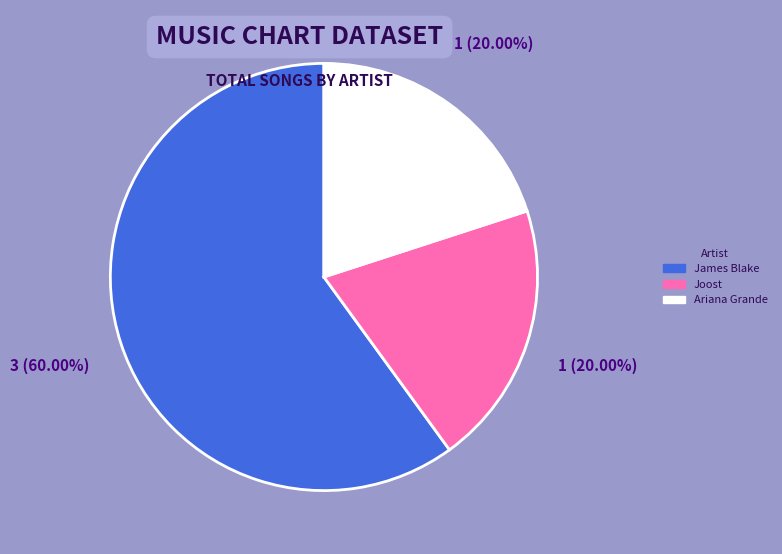

To the nearest percent, what is the average slice percentage?

33%